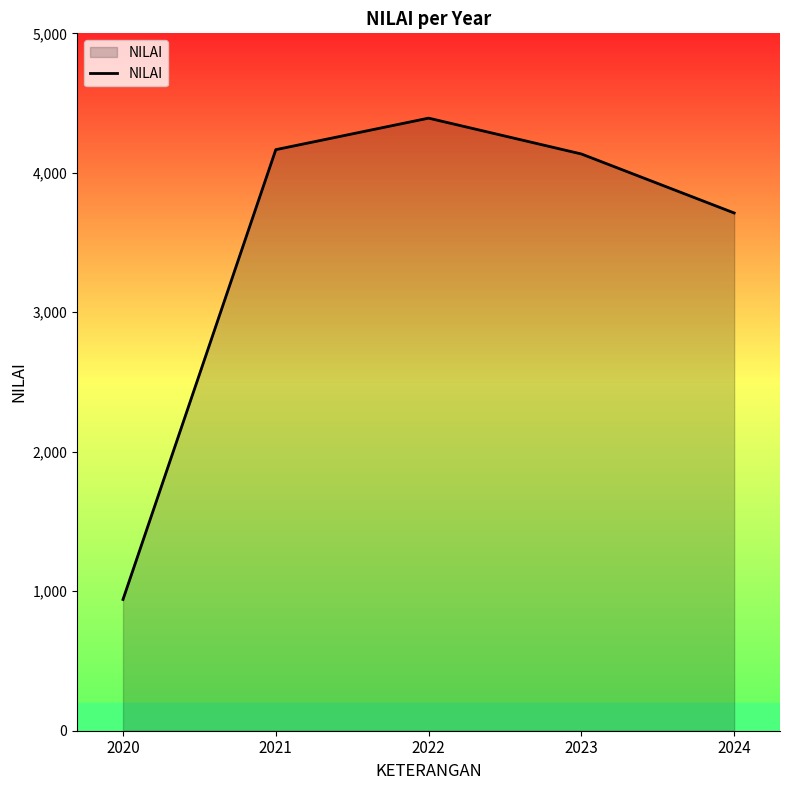

How many lines are shown in the chart?

1